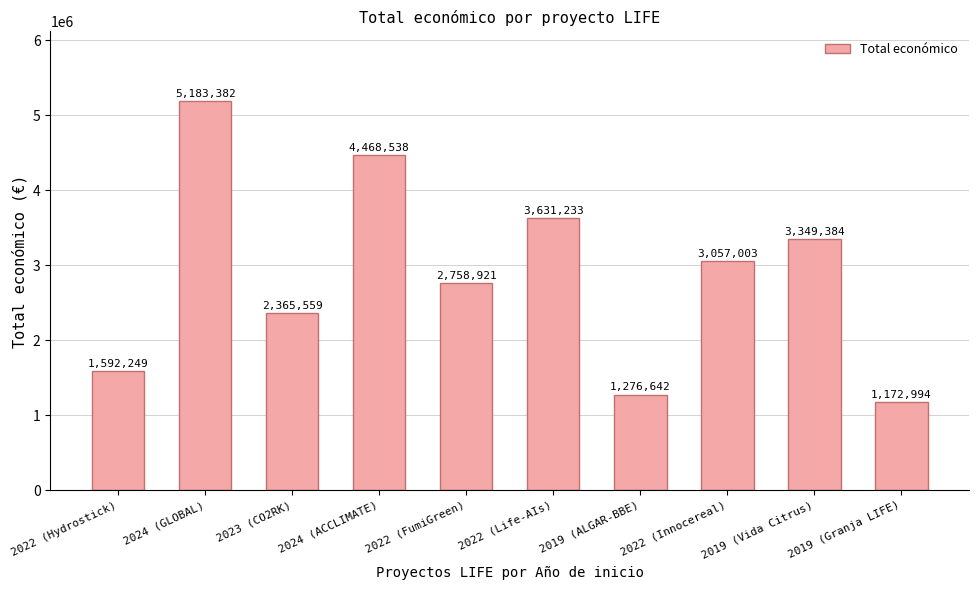

What is the change in value from 2024 (GLOBAL) to 2019 (Granja LIFE)?

-4010388